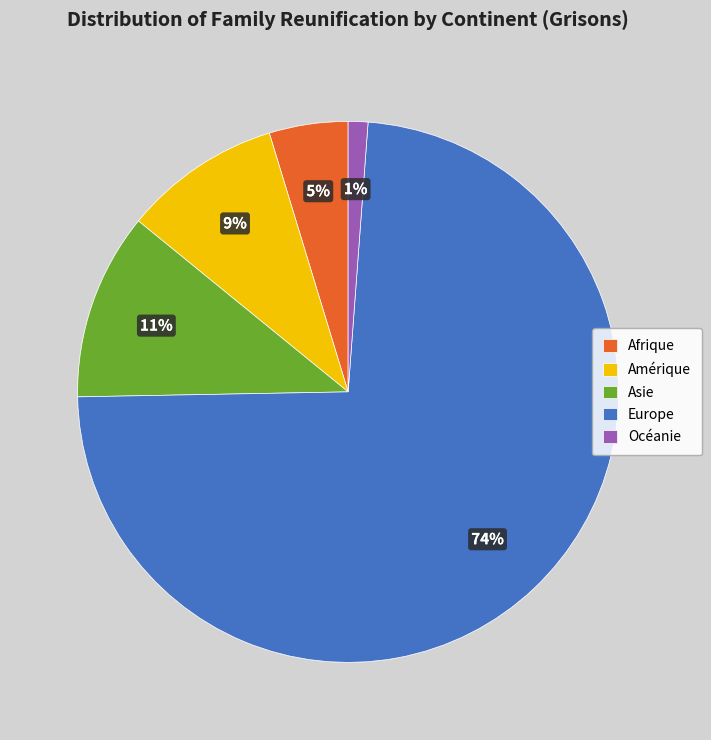

To the nearest percent, what is the difference between the Océanie and Afrique slice percentages?

4%